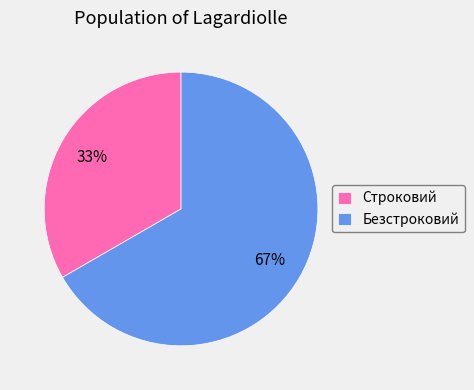

Combined, do Строковий and Безстроковий account for over 50%?

Yes